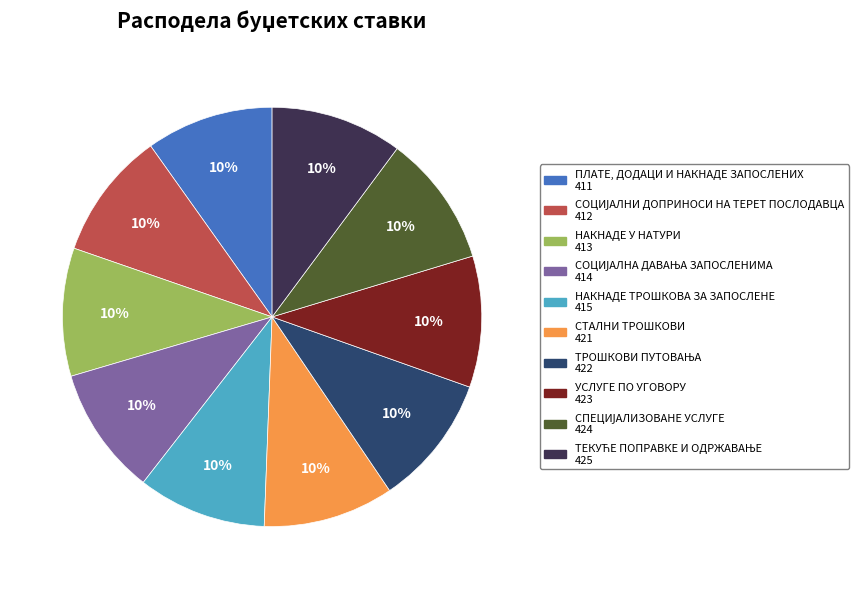

To the nearest percent, what is the average slice percentage?

10%